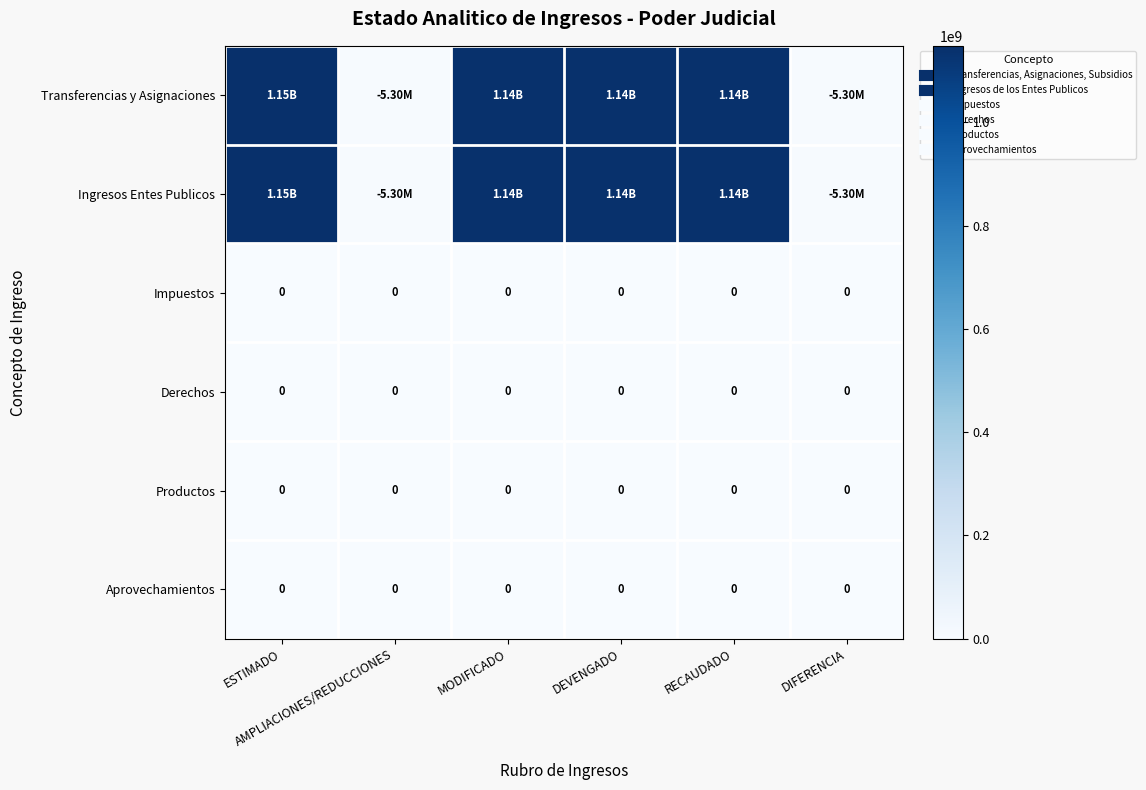

The value of Aprovechamientos at RECAUDADO is 0. True or false?

True